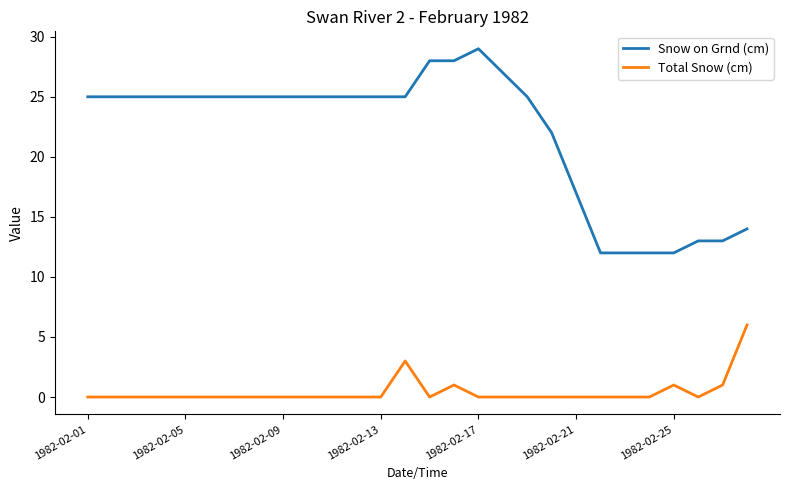

True or false: Snow on Grnd (cm) and Total Snow (cm) intersect in this chart.

False